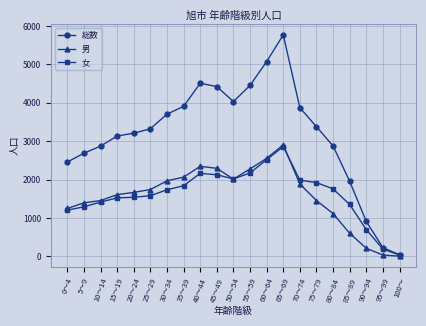

What is the label of the 18th point from the left?

85～89